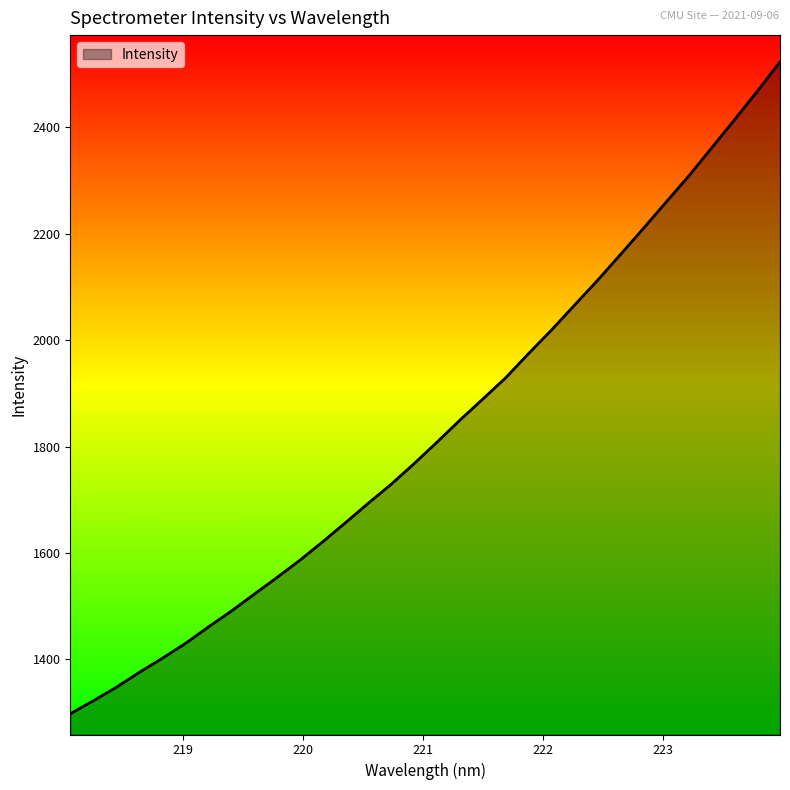

What is the greatest value displayed?

2523.1